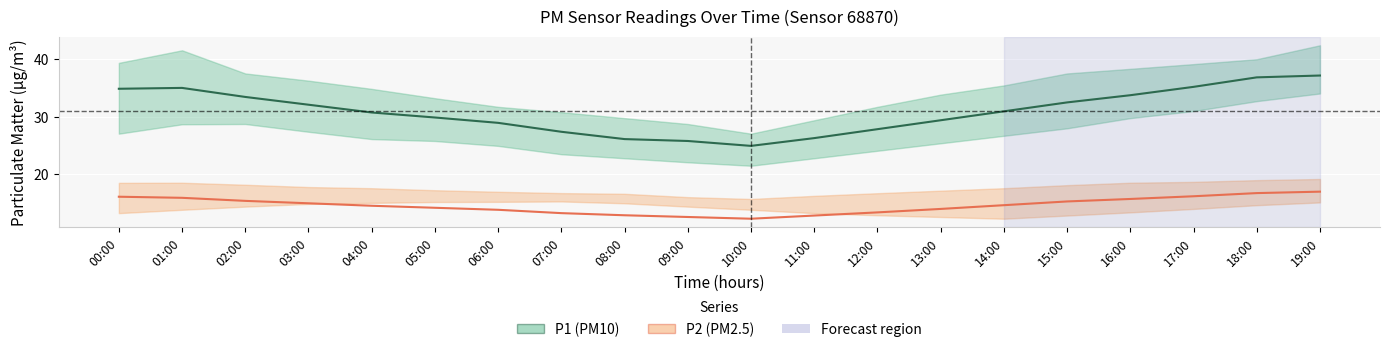

True or false: P2 (PM2.5) and P1 (PM10) intersect in this chart.

False